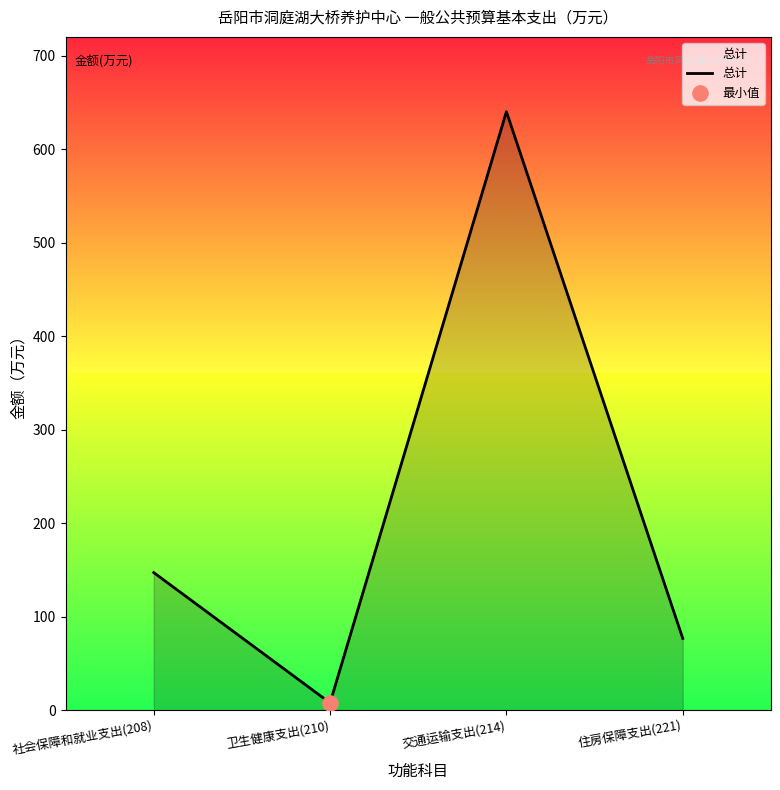

What is the change in value from 社会保障和就业支出(208) to 住房保障支出(221)?

-70.4